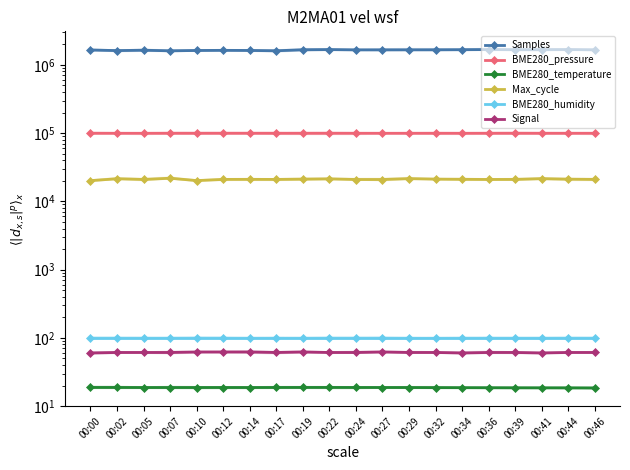

Where is Max_cycle nearest to the value 20970?

00:12